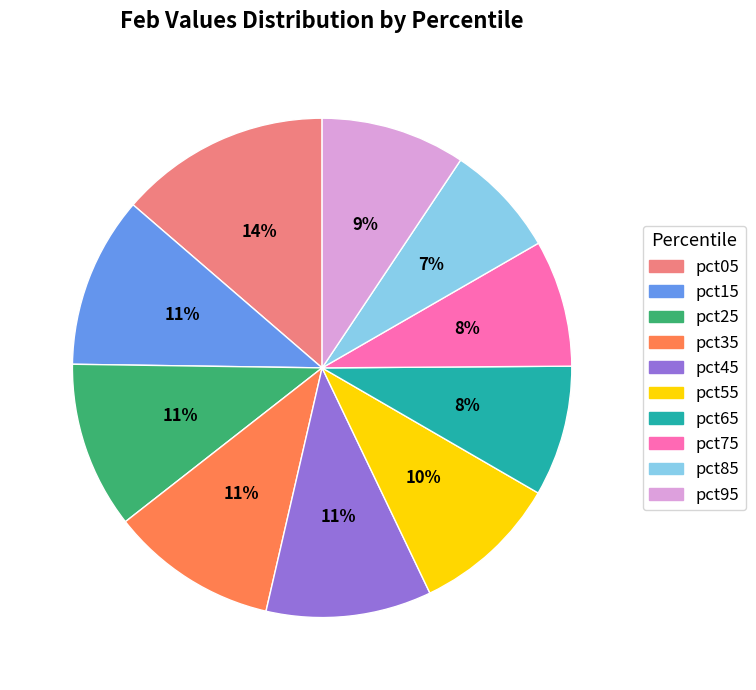

How many segments does this pie chart have?

10